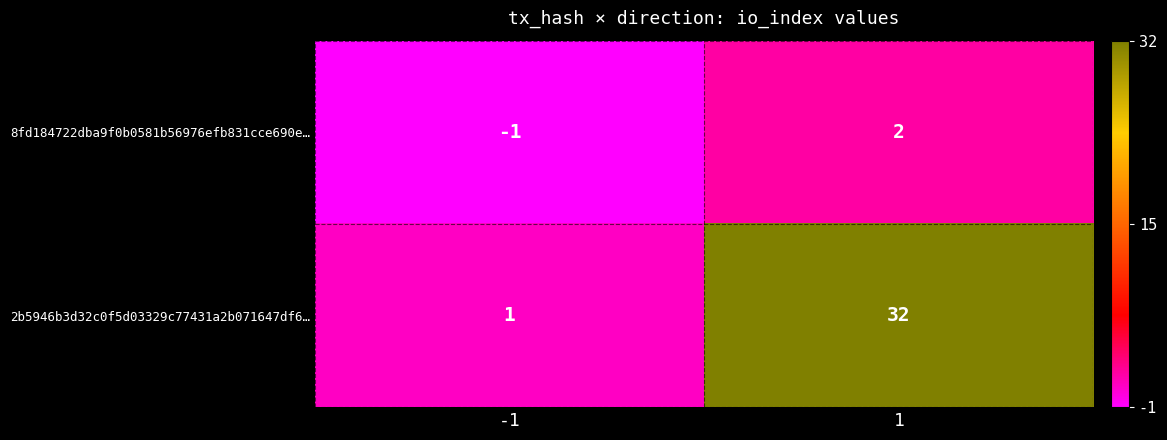

Which series has the largest total across all categories?

2b5946b3d32c0f5d03329c77431a2b071647df6…